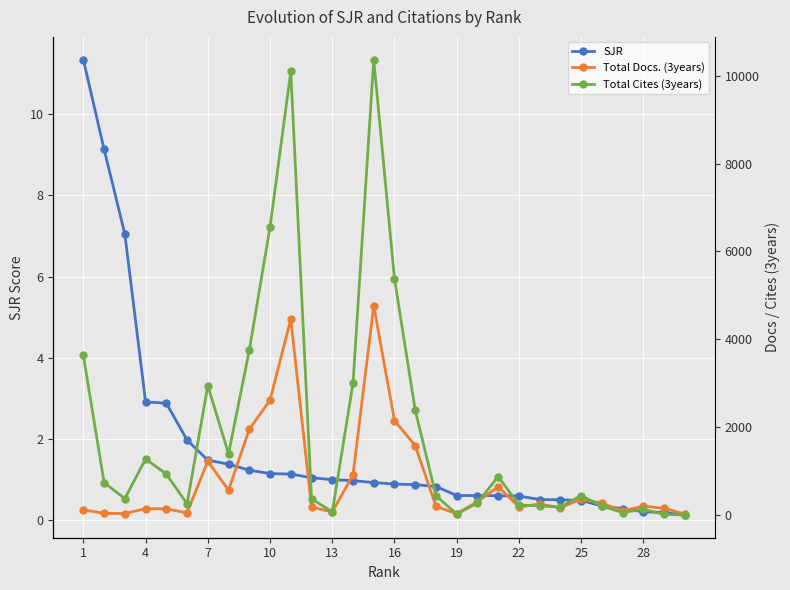

True or false: Total Cites (3years) and SJR intersect in this chart.

False